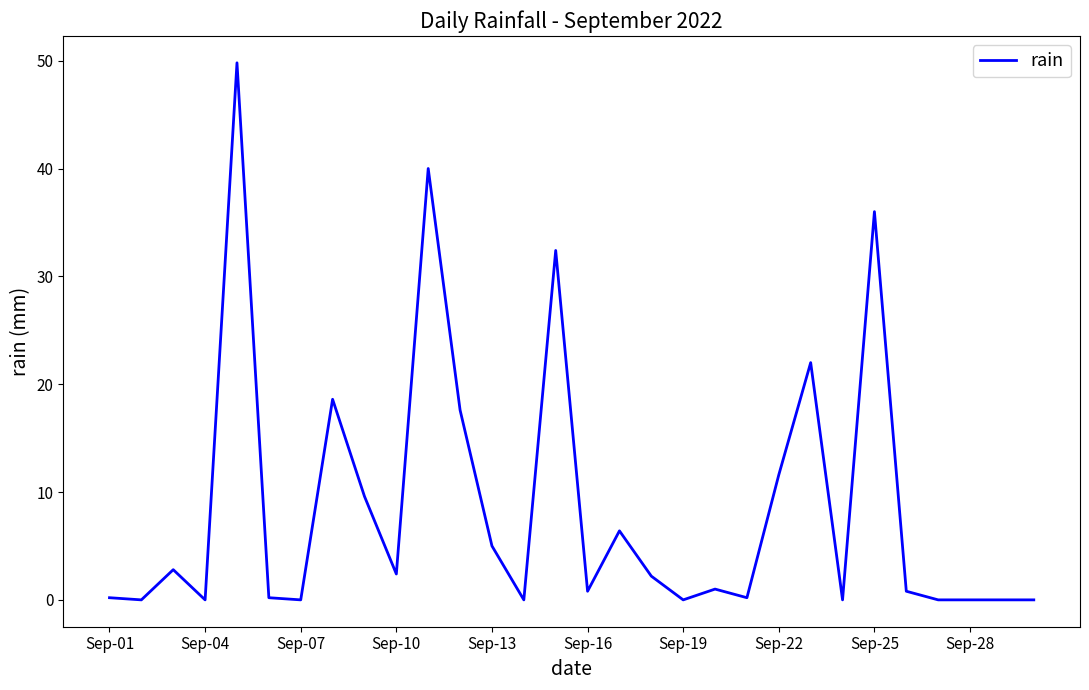

What is the difference between the maximum and minimum values?

49.8